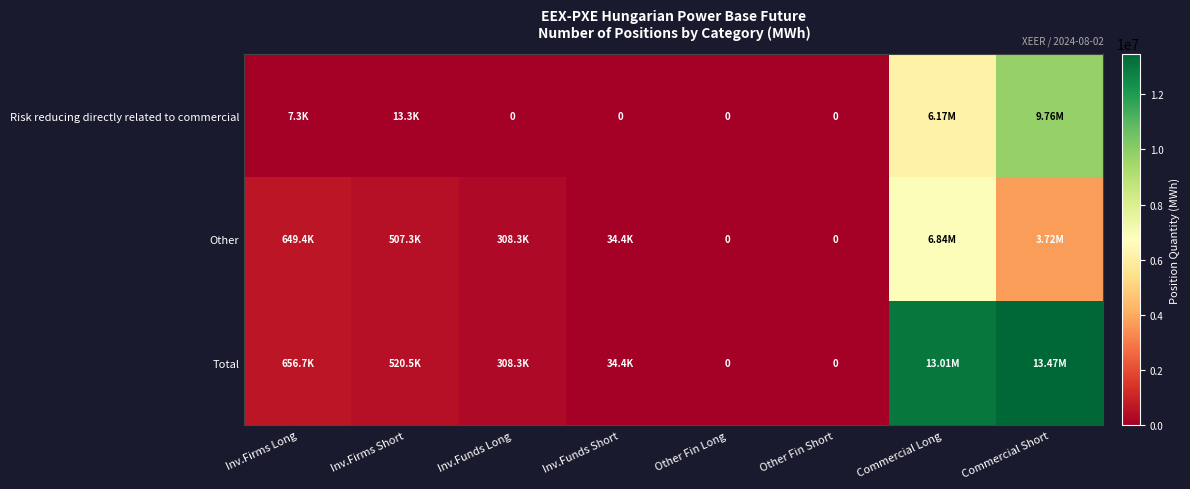

Count the number of data series in this chart.

3